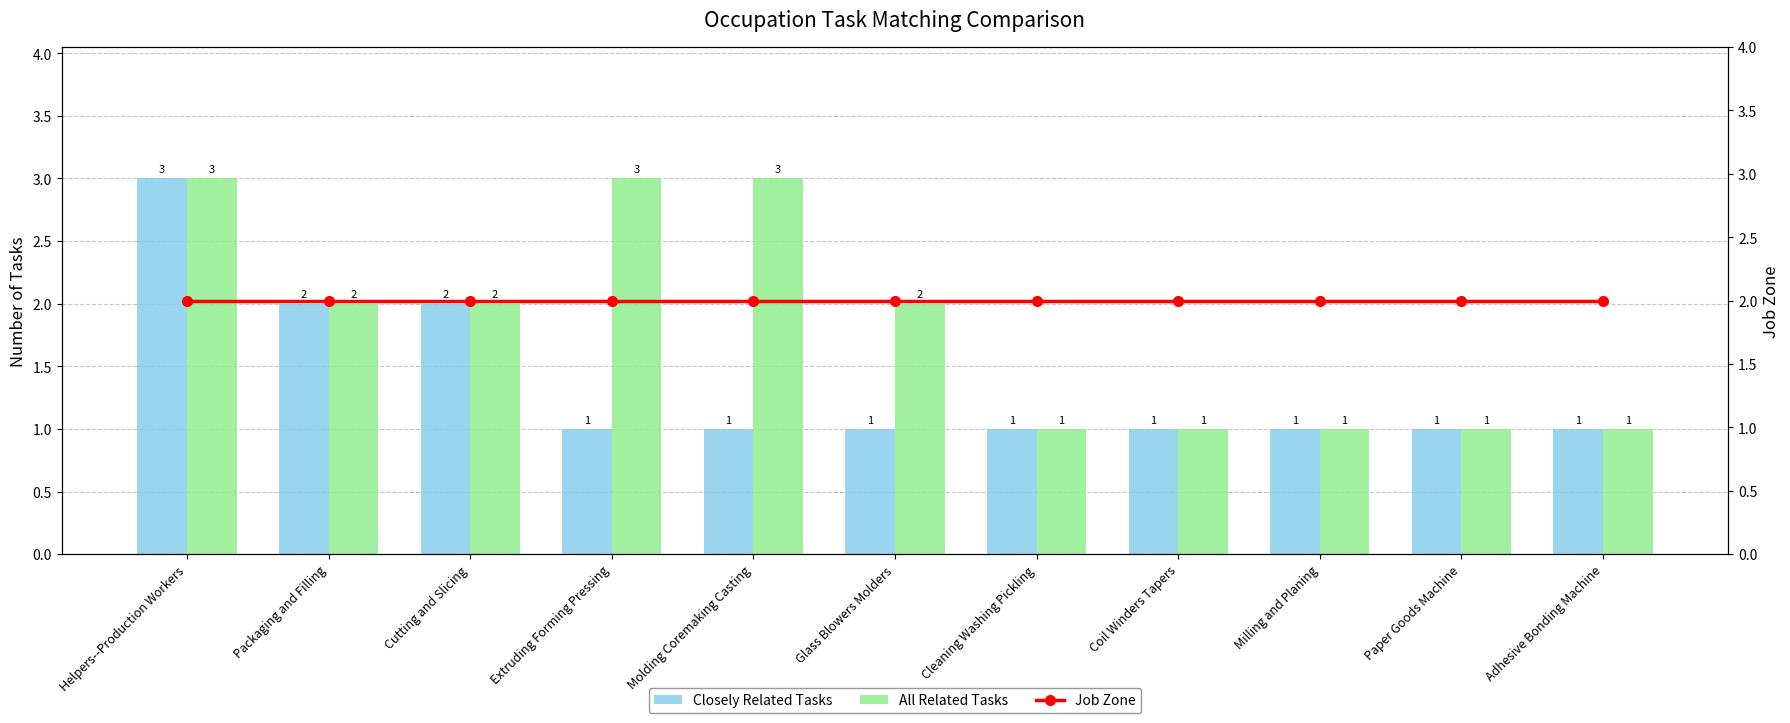

What is the sum of all Closely Related Tasks values?

15